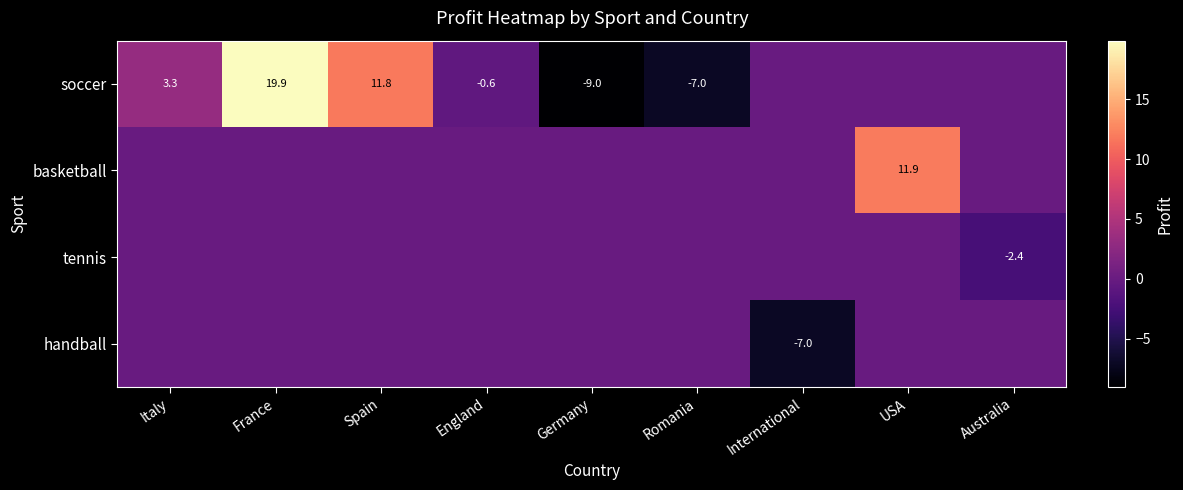

The soccer series shows 4.5 at Italy. True or false?

False